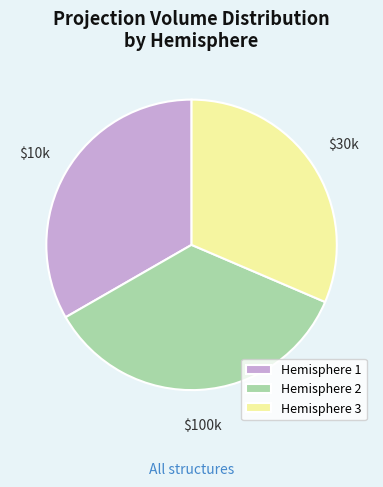

Does Hemisphere 1 represent more than half of the total?

No